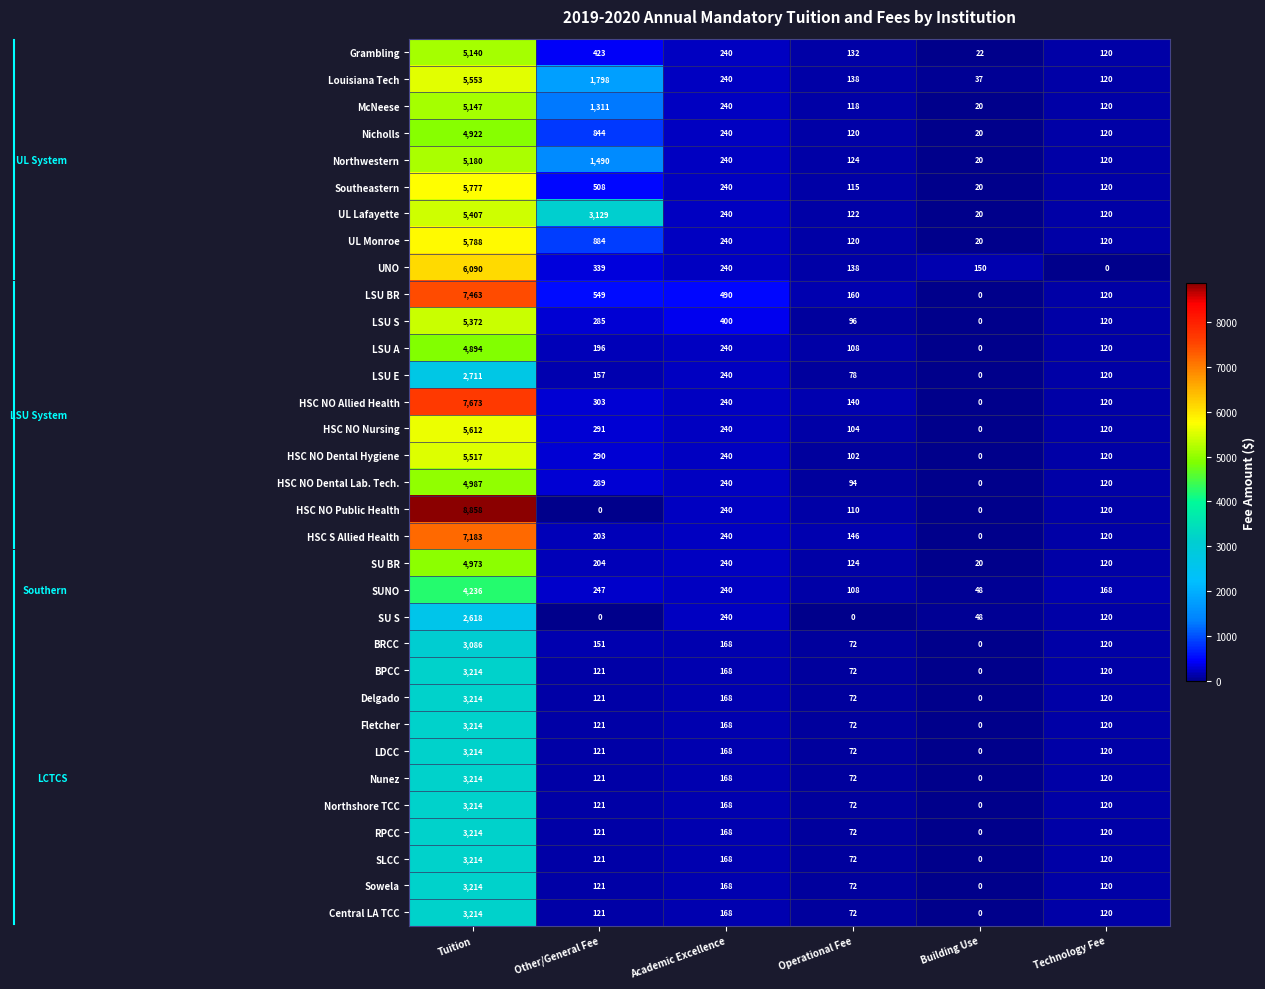

The value of SUNO at Operational Fee is 108. True or false?

True